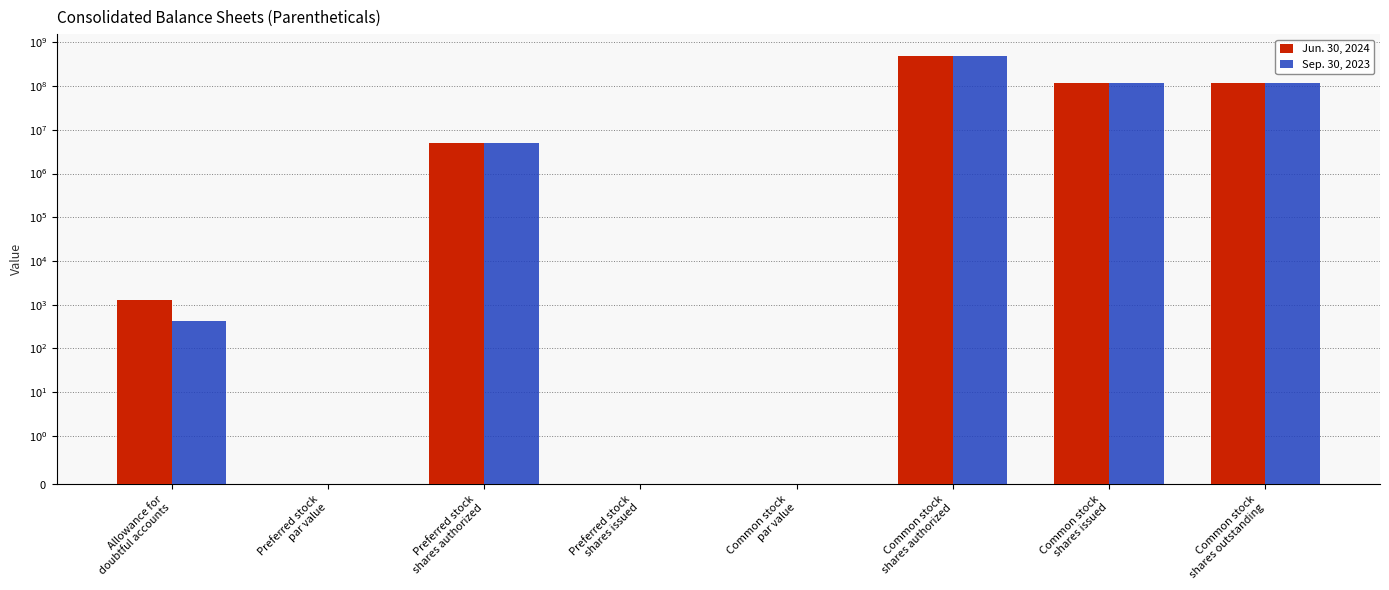

Reading left to right, transcribe all the data shown in this chart.

Jun. 30, 2024: 1269.0	0.0	5000000.0	0.0	0.0	500000000.0	120049000.0	120049000.0
Sep. 30, 2023: 429.0	0.0	5000000.0	0.0	0.0	500000000.0	118846000.0	118846000.0